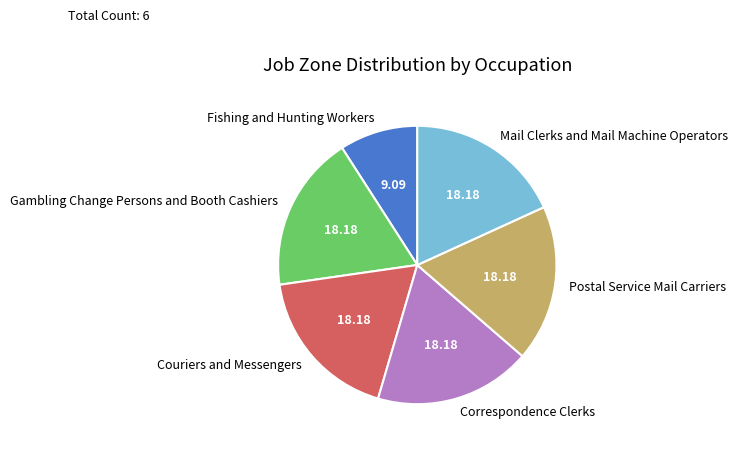

Is the sum of Mail Clerks and Mail Machine Operators and Fishing and Hunting Workers greater than half?

No